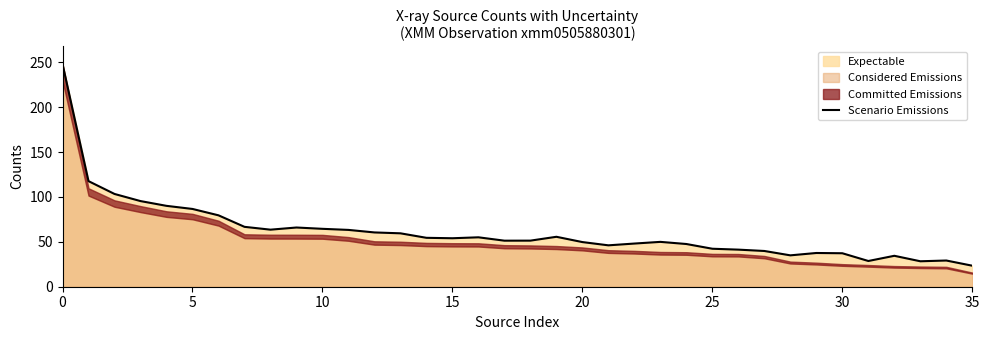

Does the chart have visible grid lines?

No